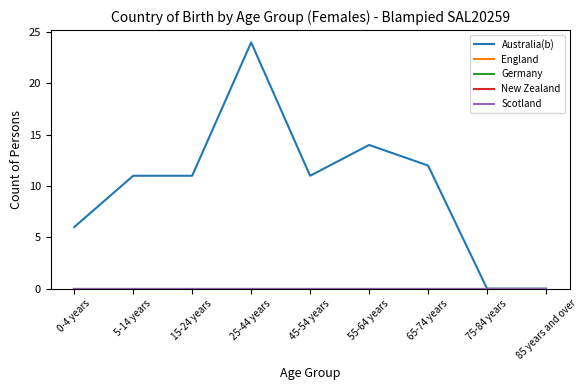

How many lines are shown in the chart?

5